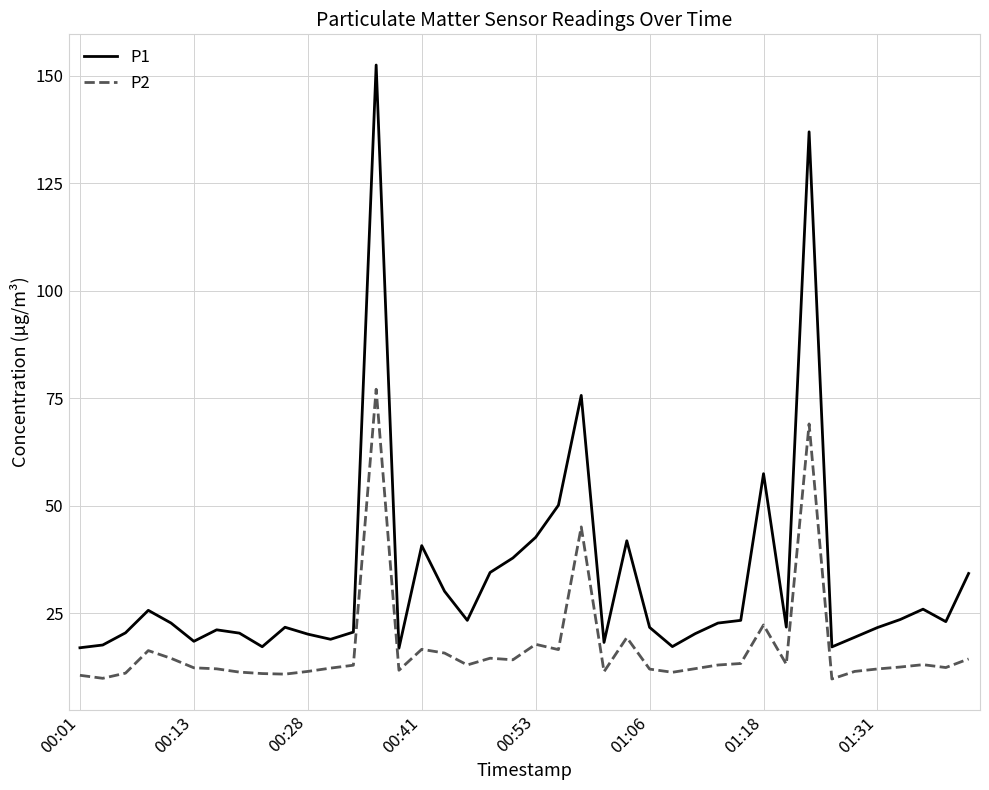

Which series has the largest range (max minus min)?

P1